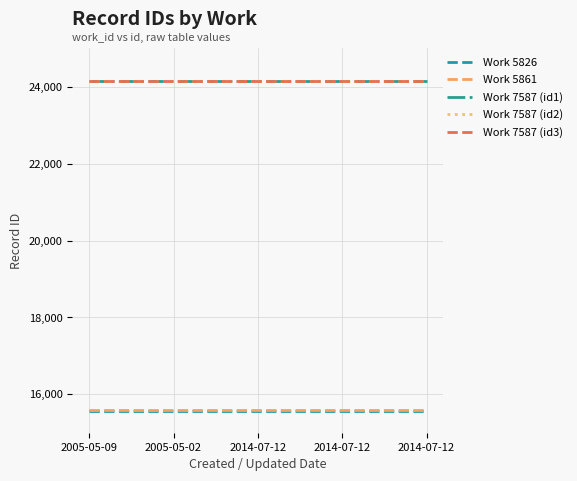

How many lines are shown in the chart?

5